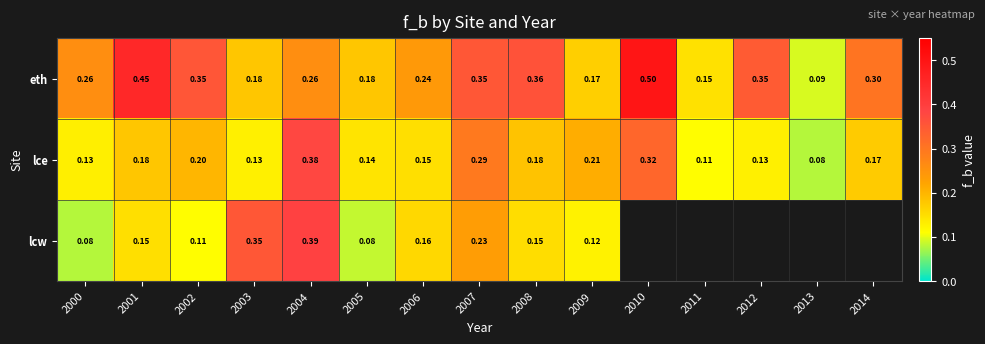

At which label is lce closest to 0?

2013